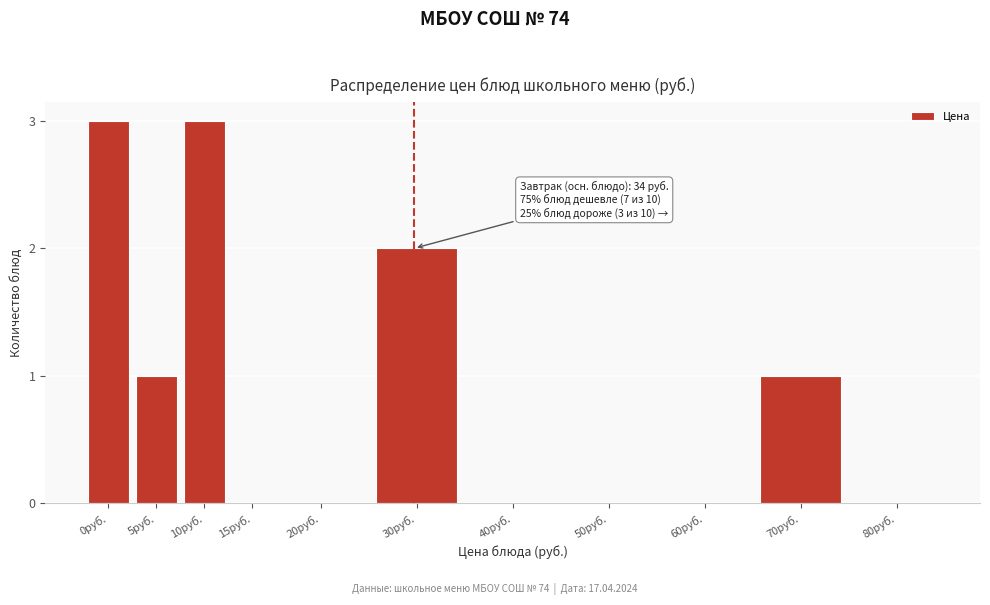

Reading left to right, extract all data points from this chart.

0руб.=3	5руб.=1	10руб.=3	15руб.=0	20руб.=0	30руб.=2	40руб.=0	50руб.=0	60руб.=0	70руб.=1	80руб.=0